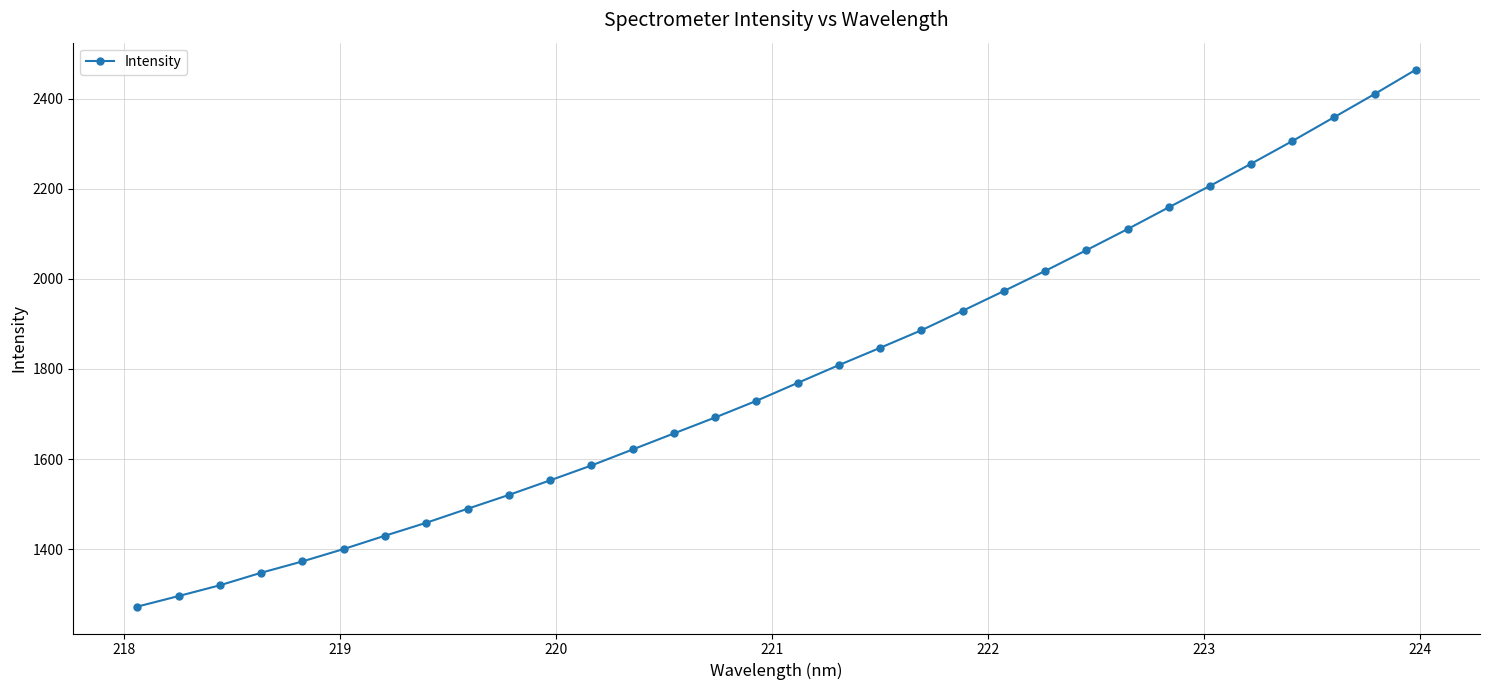

What is the value of the 16th point from the left?

1729.3